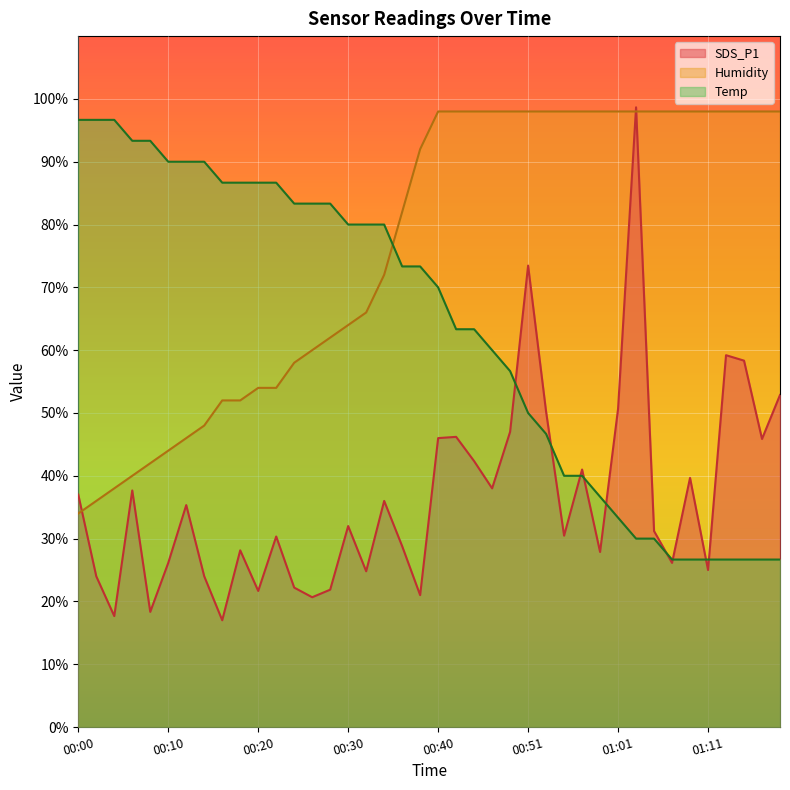

At 00:04, list the series in order from largest to smallest.

Temp, Humidity, SDS_P1